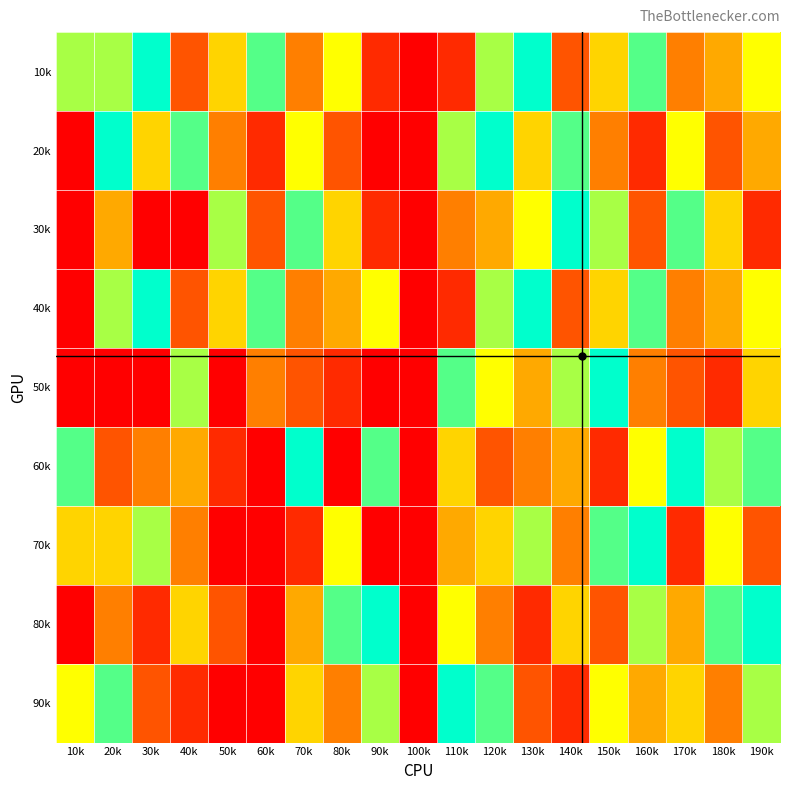

At which category is the sum across all series the highest?

120k